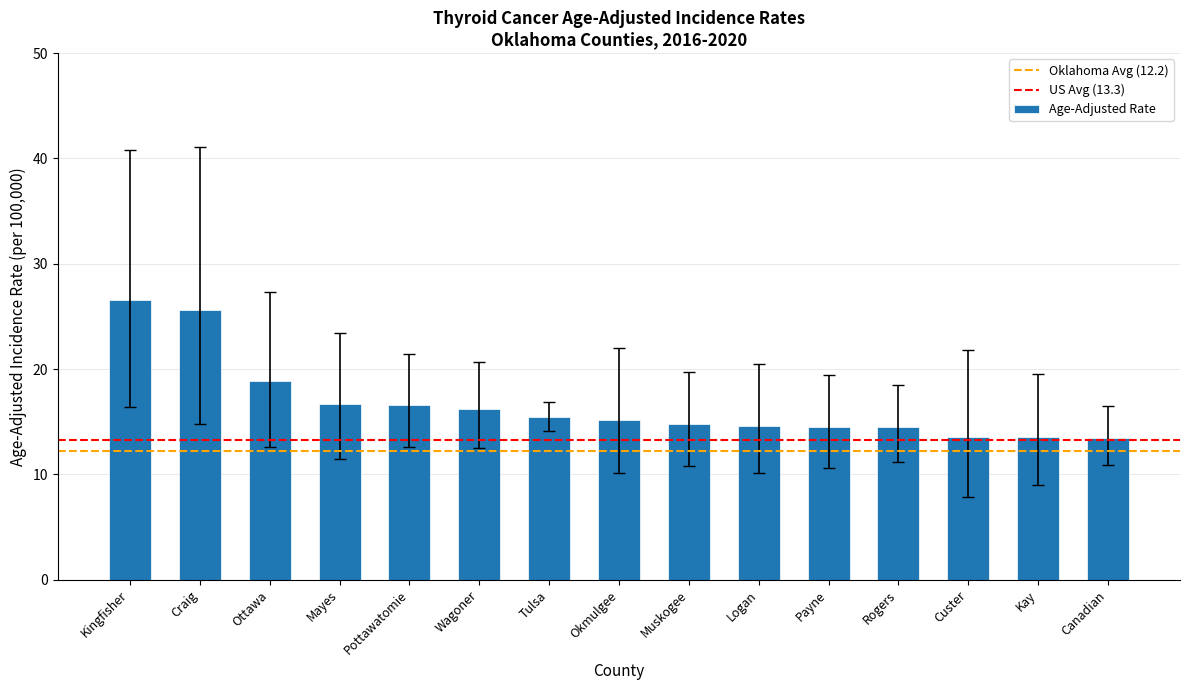

What is the greatest value displayed?

26.6